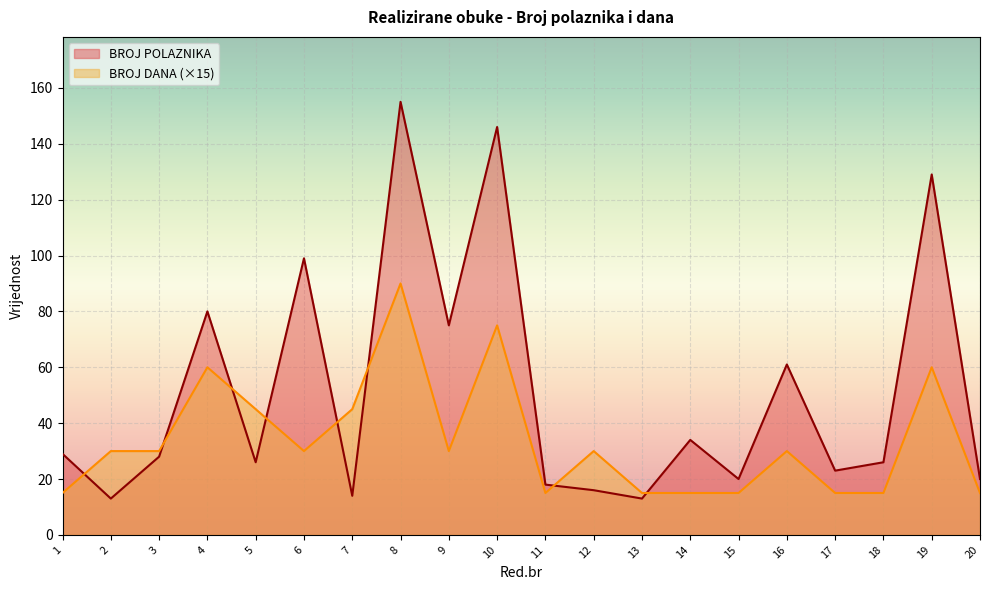

In BROJ POLAZNIKA, how many points are lower than both neighbors (excluding endpoints)?

7